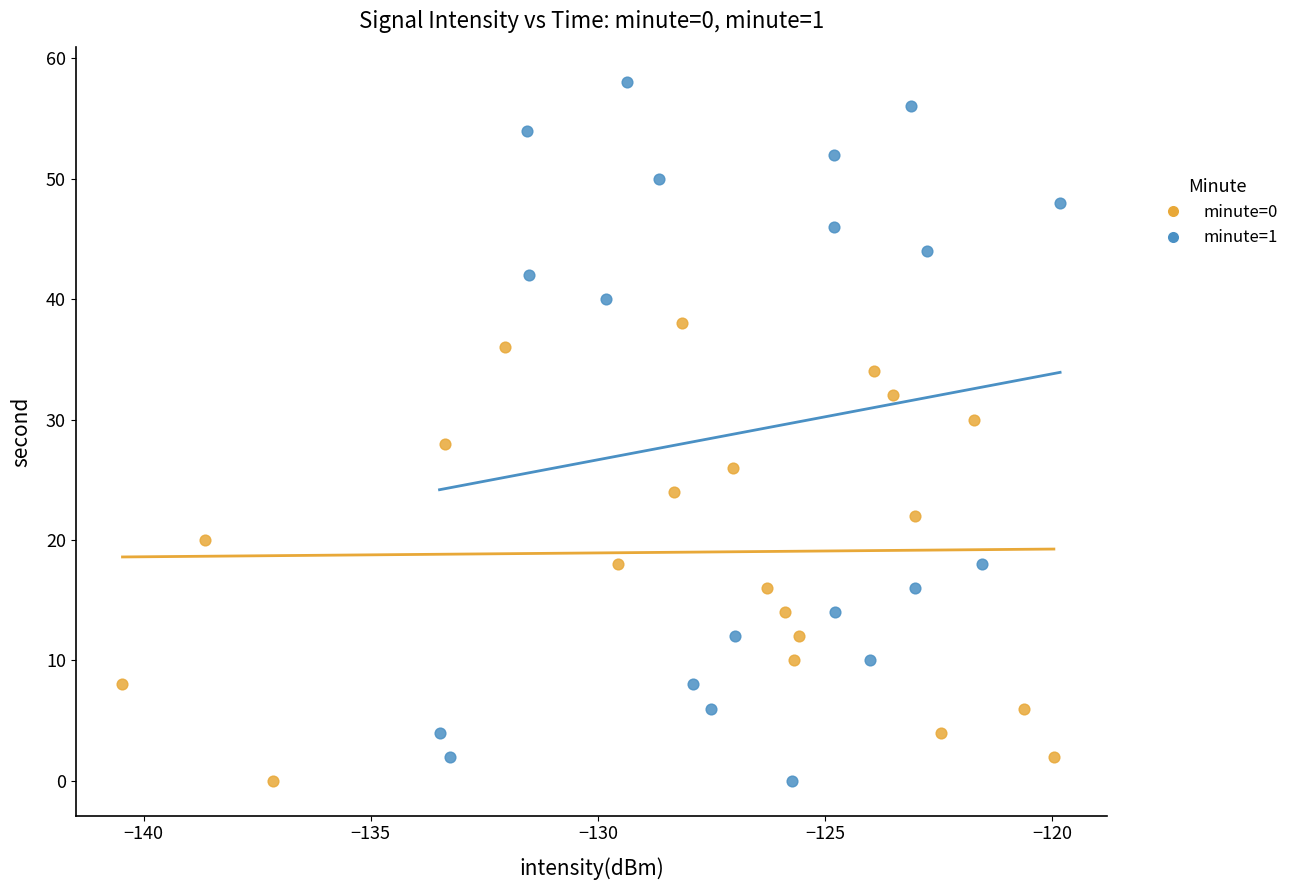

Which series contains the highest Y value?

minute=1